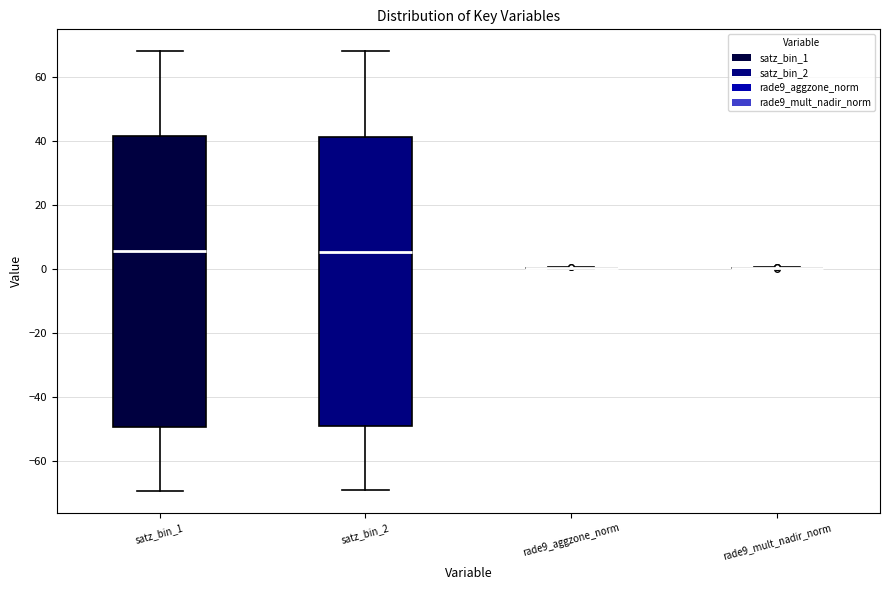

Where does the upper whisker of the box for satz_bin_2 end on the y-axis? The values are not printed on the chart, so give them approximately, as read against the axis.

68